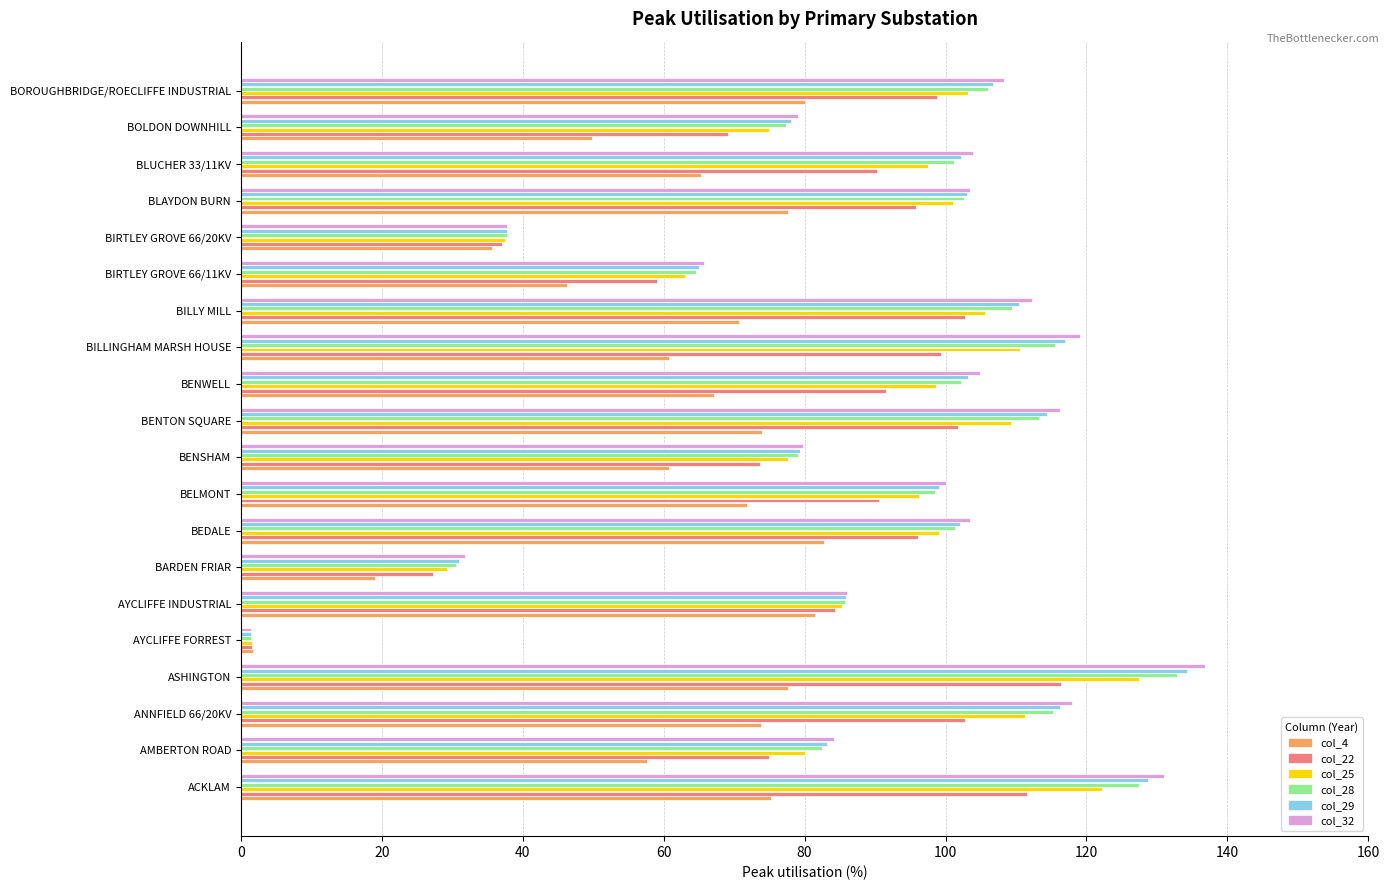

The value of col_22 at AYCLIFFE INDUSTRIAL is 147.1. True or false?

False